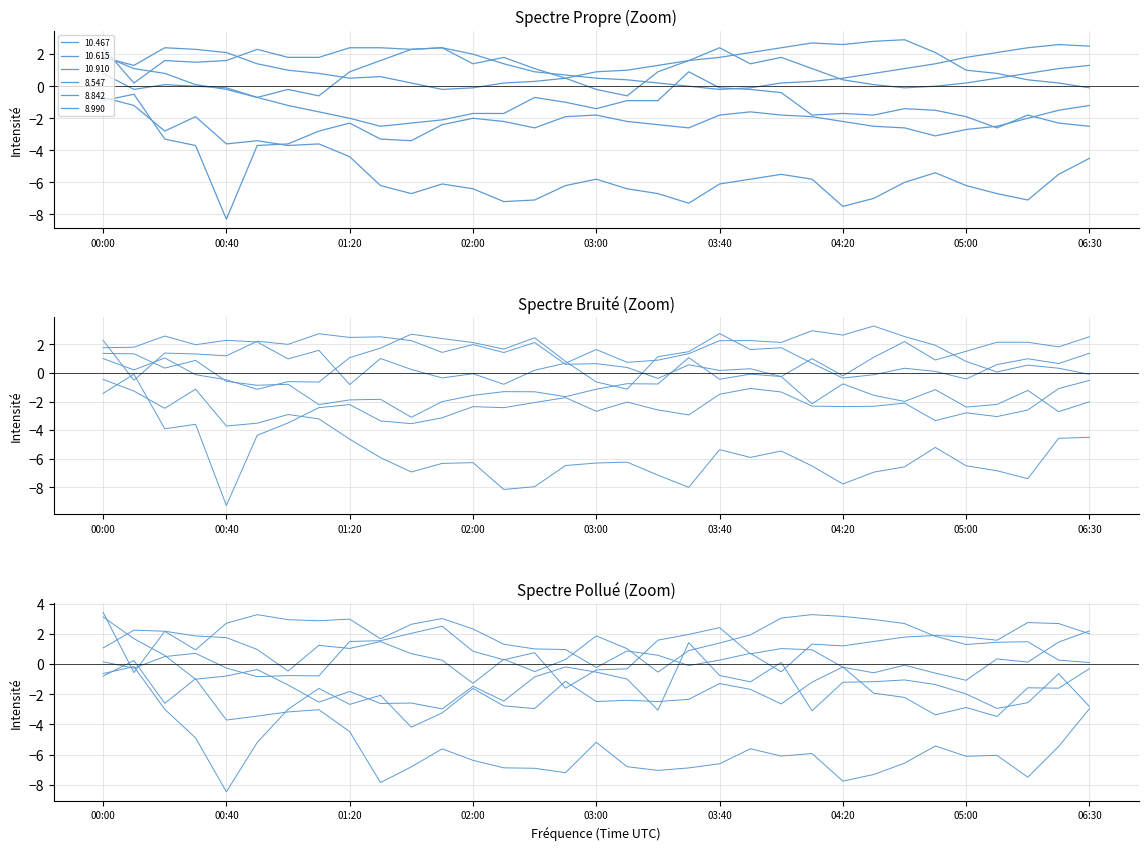

True or false: 10.467 has more than 2 points higher than both neighbors.

True